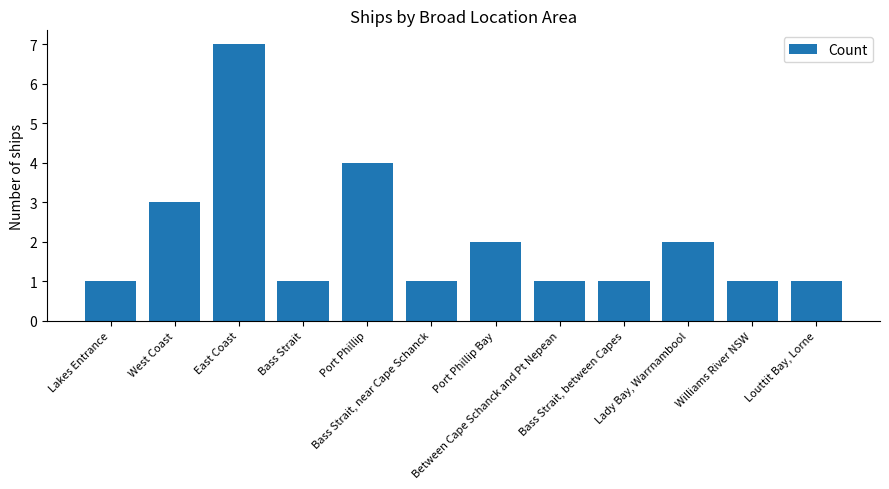

At which label is the value closest to 4?

Port Phillip